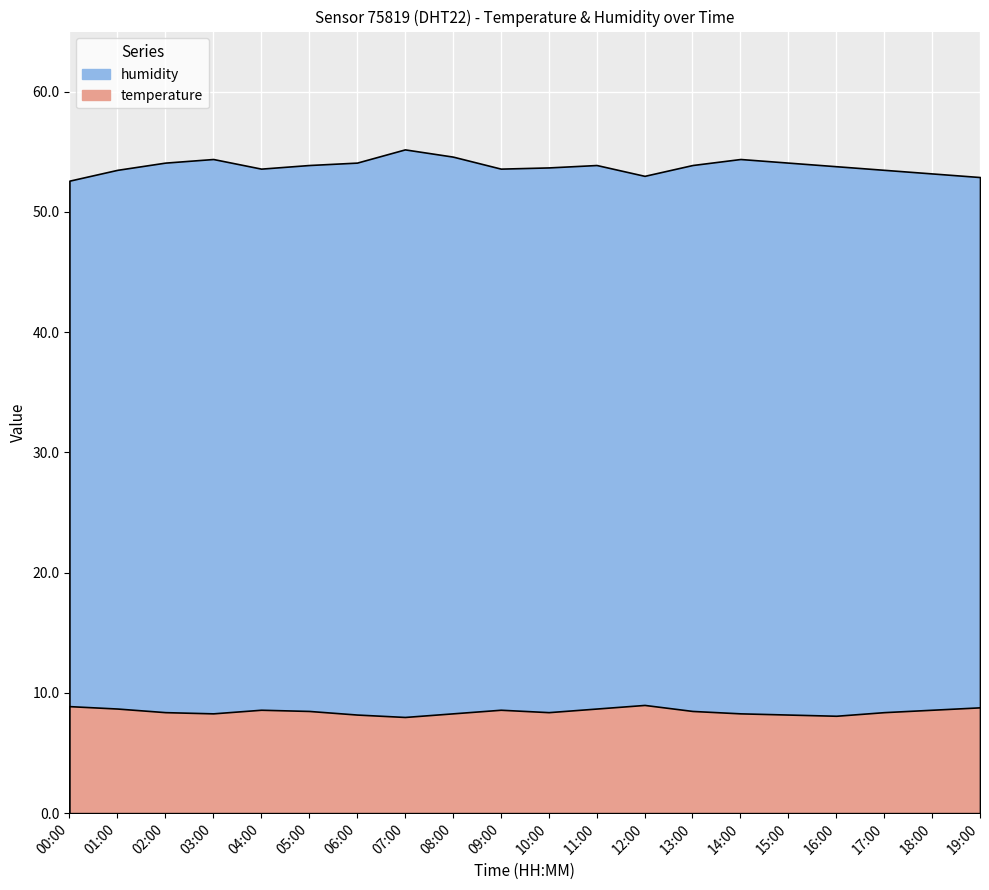

Count the number of categories in the chart.

20